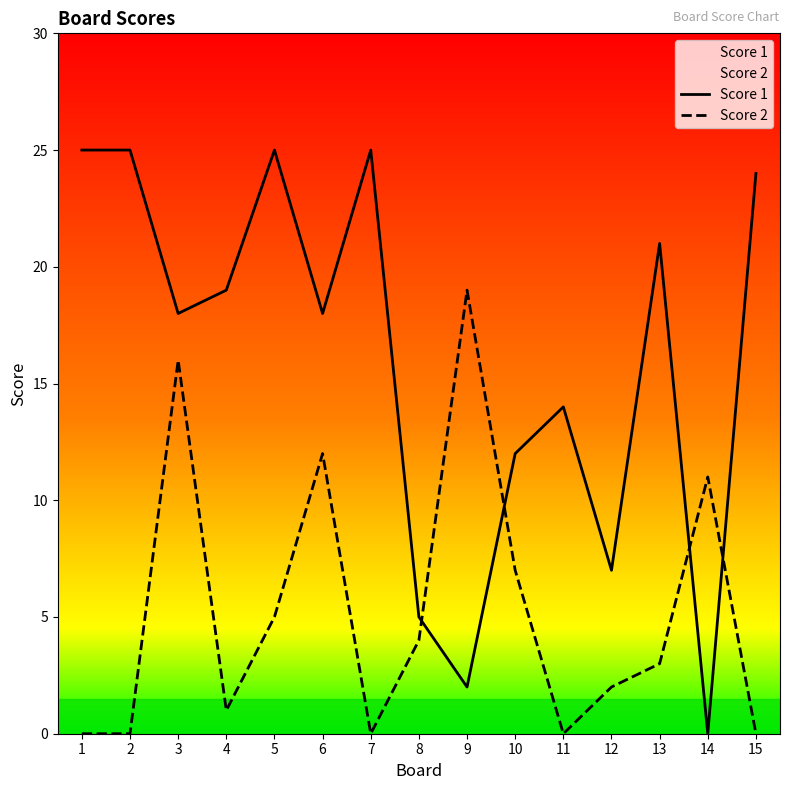

What value does the Score 2 series have at 9, to the nearest 10?

20